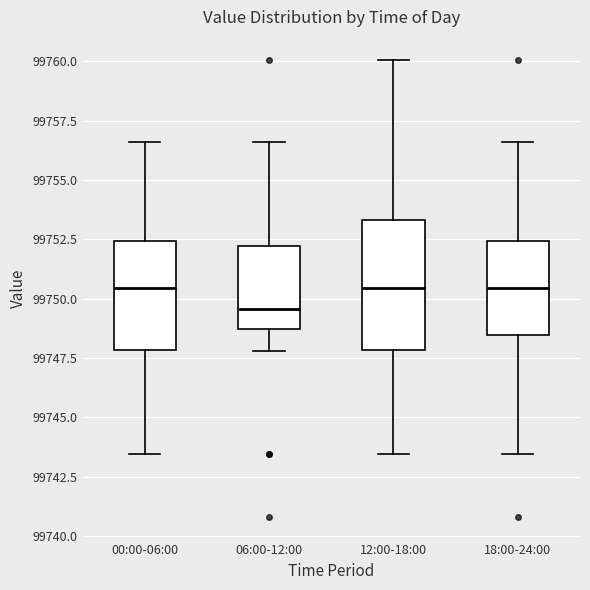

Reading left to right, read every box against the y-axis: the position of its median line, the range the box covers, and the ends of its whiskers. The values are not printed on the chart, so give them approximately, as read against the axis.

00:00-06:00: median 99750.5, box 99748.0 to 99752.5, whiskers 99743.5 to 99756.5
06:00-12:00: median 99749.5, box 99748.5 to 99752.0, whiskers 99748.0 to 99756.5
12:00-18:00: median 99750.5, box 99748.0 to 99753.5, whiskers 99743.5 to 99760.0
18:00-24:00: median 99750.5, box 99748.5 to 99752.5, whiskers 99743.5 to 99756.5